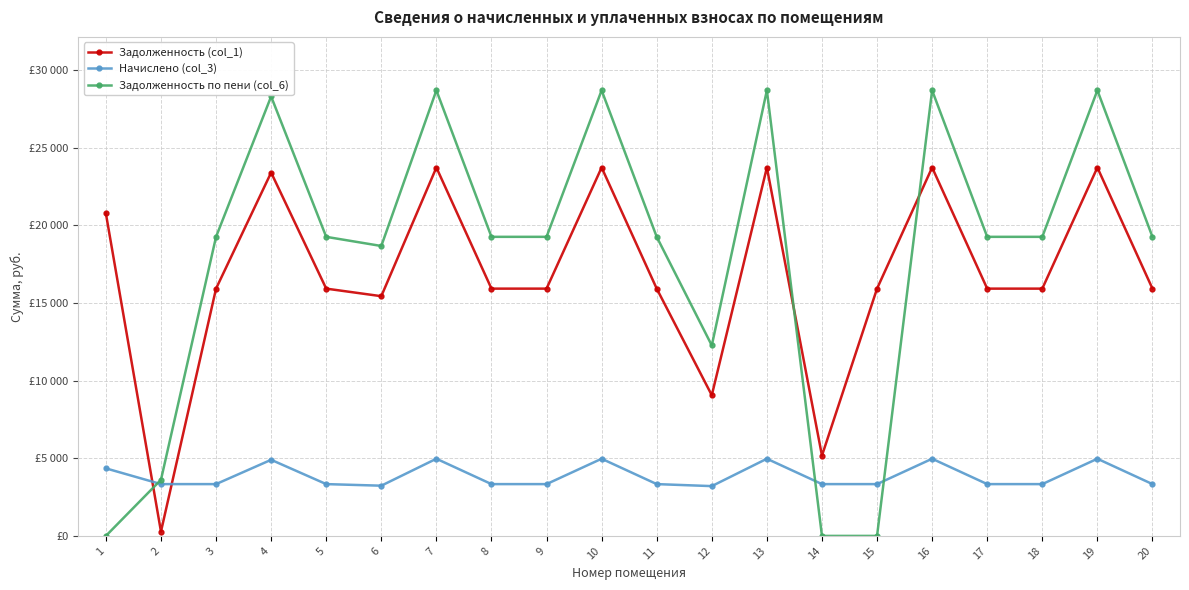

What are all the series names shown in the legend?

Задолженность (col_1), Начислено (col_3), Задолженность по пени (col_6)